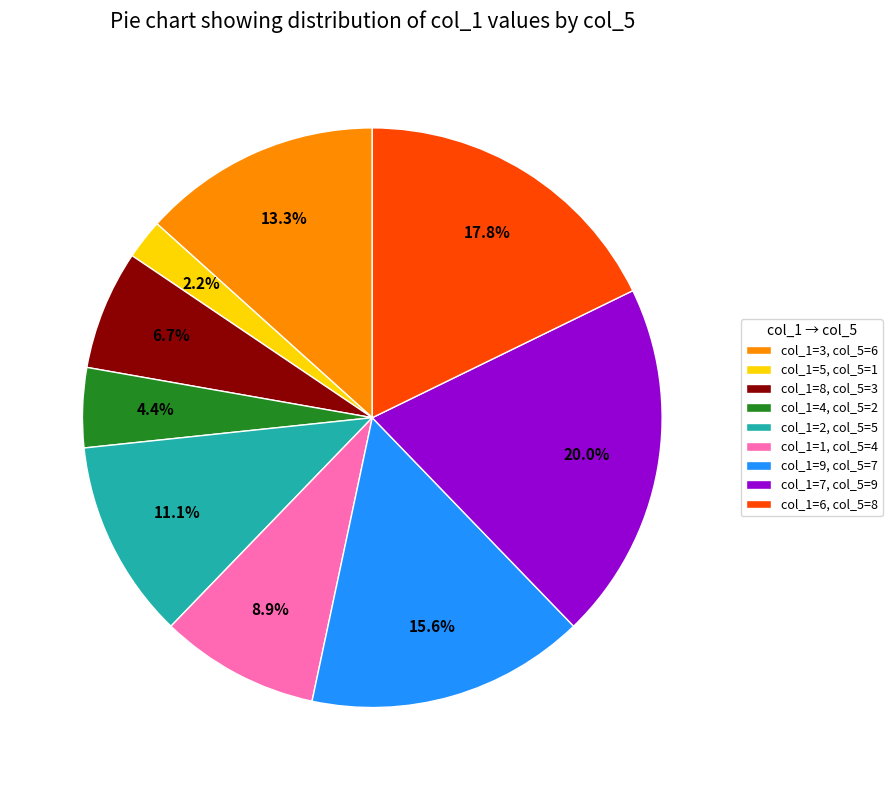

Is col_1=1, col_5=4 the majority of the pie?

No